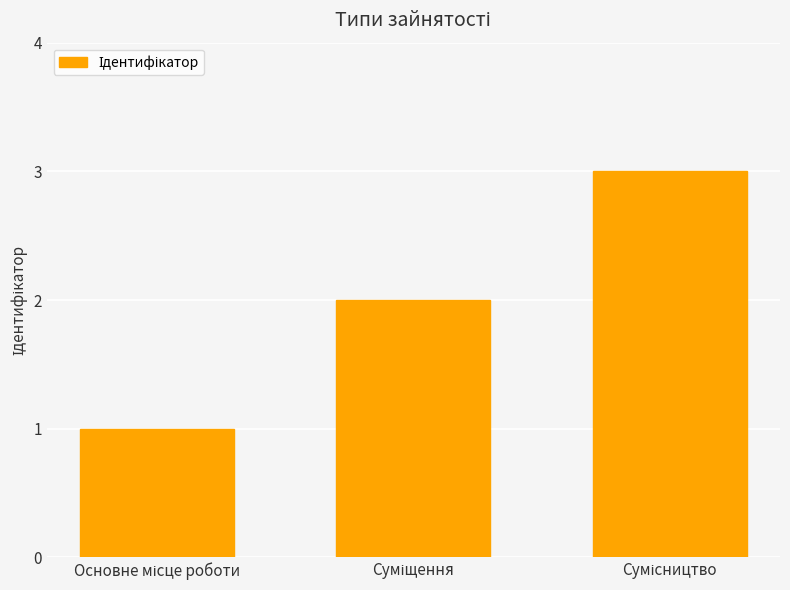

What is the maximum value shown in the chart?

3